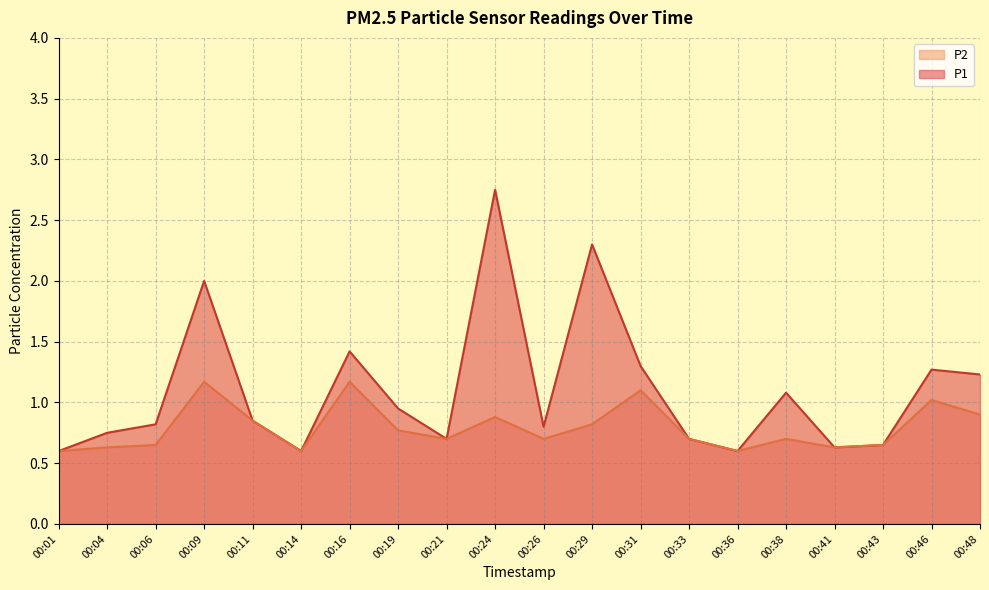

List the labels in order of P1 value, largest first.

00:24, 00:29, 00:09, 00:16, 00:31, 00:46, 00:48, 00:38, 00:19, 00:11, 00:06, 00:26, 00:04, 00:21, 00:33, 00:43, 00:41, 00:01, 00:14, 00:36